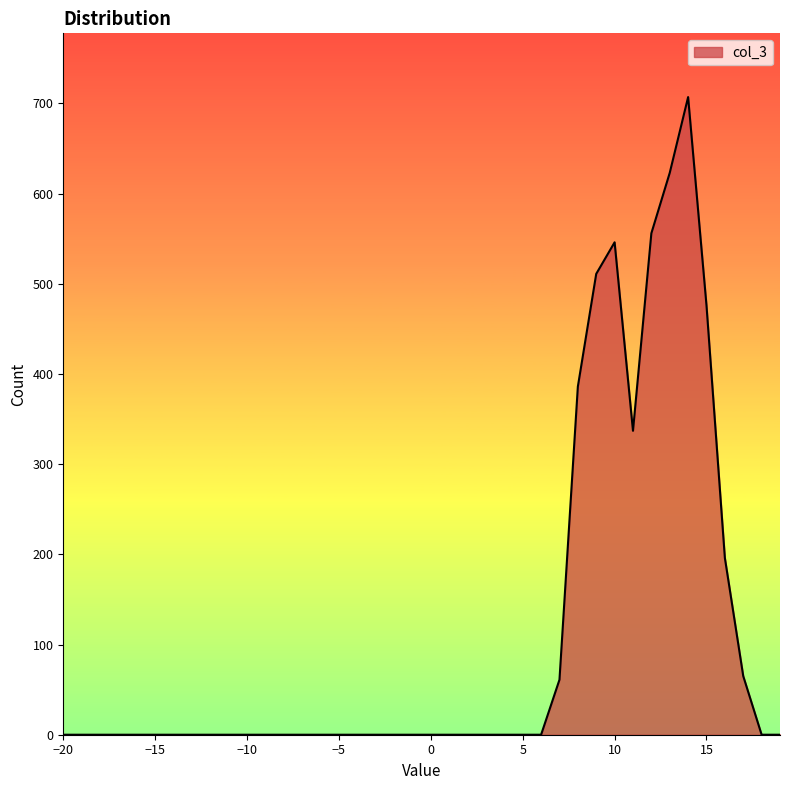

What is the maximum value shown in the chart?

707